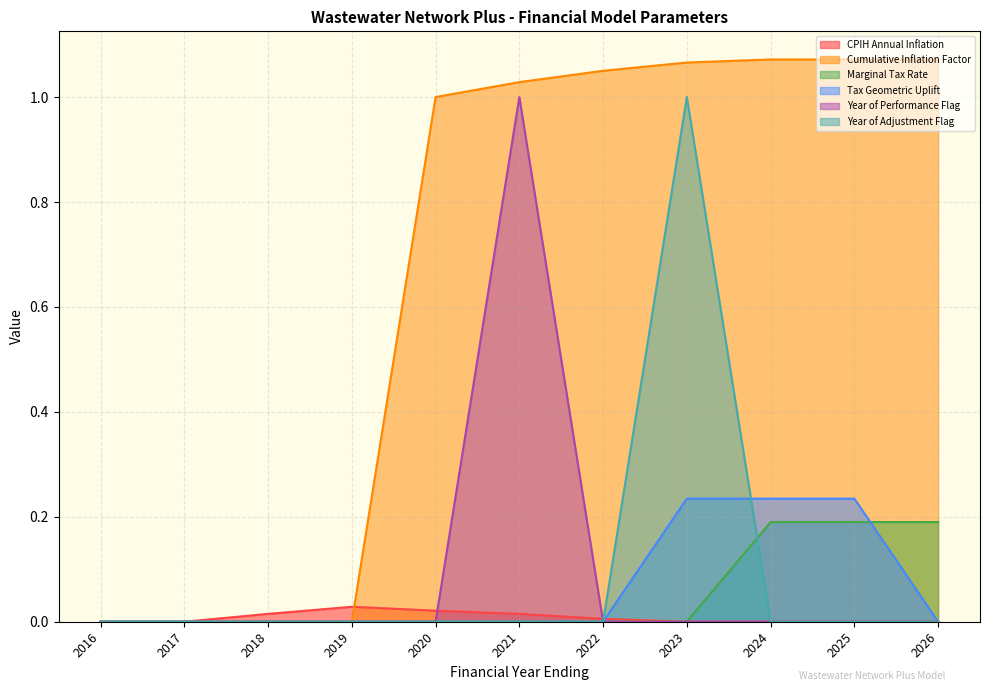

What is the total value across all series at 2022?

1.1